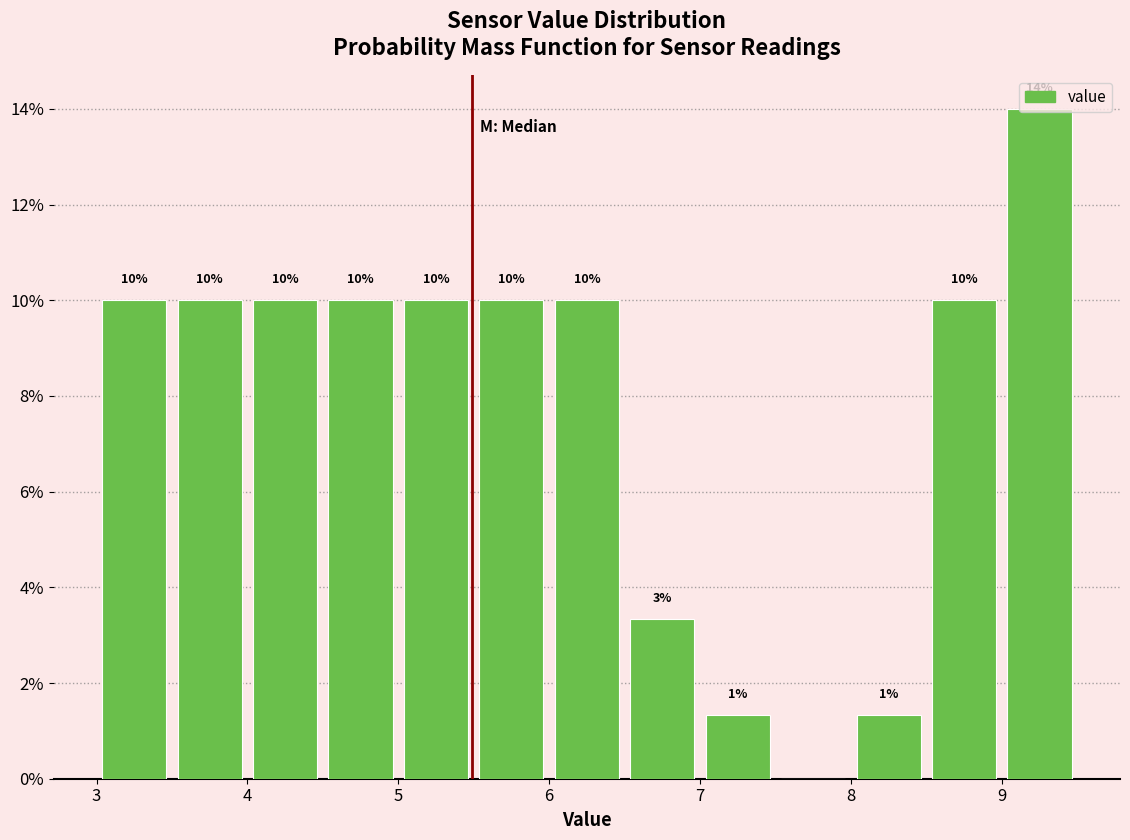

Which range on the x-axis has the tallest bar?

9.0 to 9.5